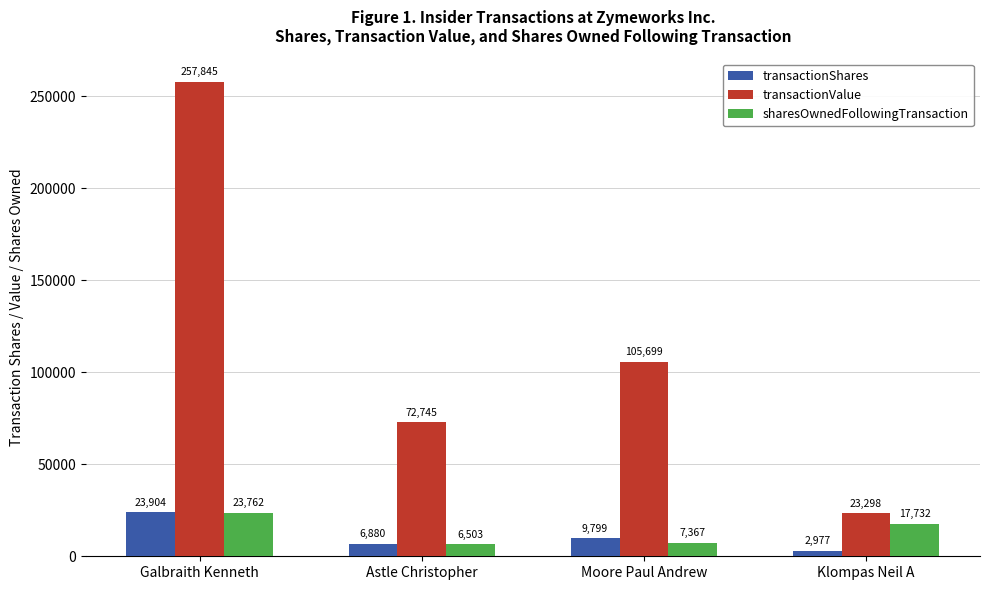

How many series are shown in this chart?

3